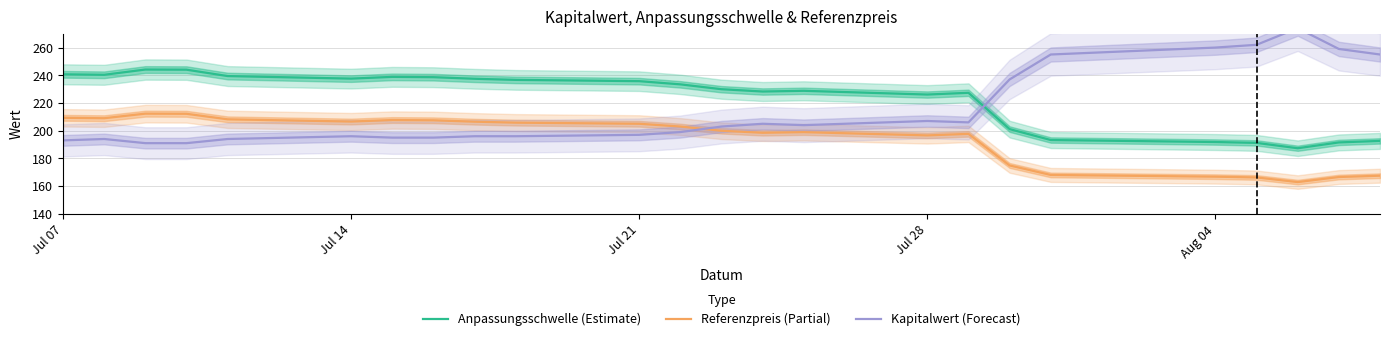

Reading right to left, transcribe all the data shown in this chart.

Anpassungsschwelle (Estimate): 192.6	191.5	187.3	191.2	191.8	193.3	201.1	227.4	226.1	228.8	228.3	229.9	233.4	235.8	236.7	237.5	238.6	238.9	237.6	239.4	244.0	244.1	240.3	240.7
Referenzpreis (Partial): 167.5	166.6	162.9	166.2	166.8	168.1	174.9	197.7	196.6	198.9	198.5	199.9	203.0	205.0	205.8	206.5	207.5	207.7	206.6	208.2	212.2	212.3	209.0	209.3
Kapitalwert (Forecast): 255.0	259.0	274.0	262.0	260.0	255.0	237.0	206.0	207.0	204.0	205.0	203.0	199.0	197.0	196.0	196.0	195.0	195.0	196.0	194.0	191.0	191.0	194.0	193.0